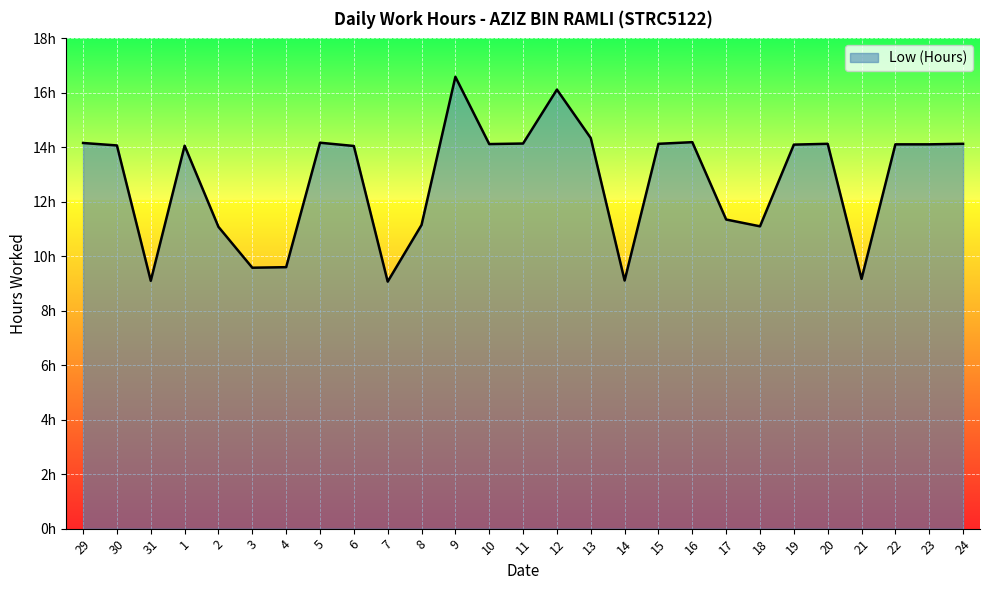

What is the change in value from 30 to 13?

+0.3